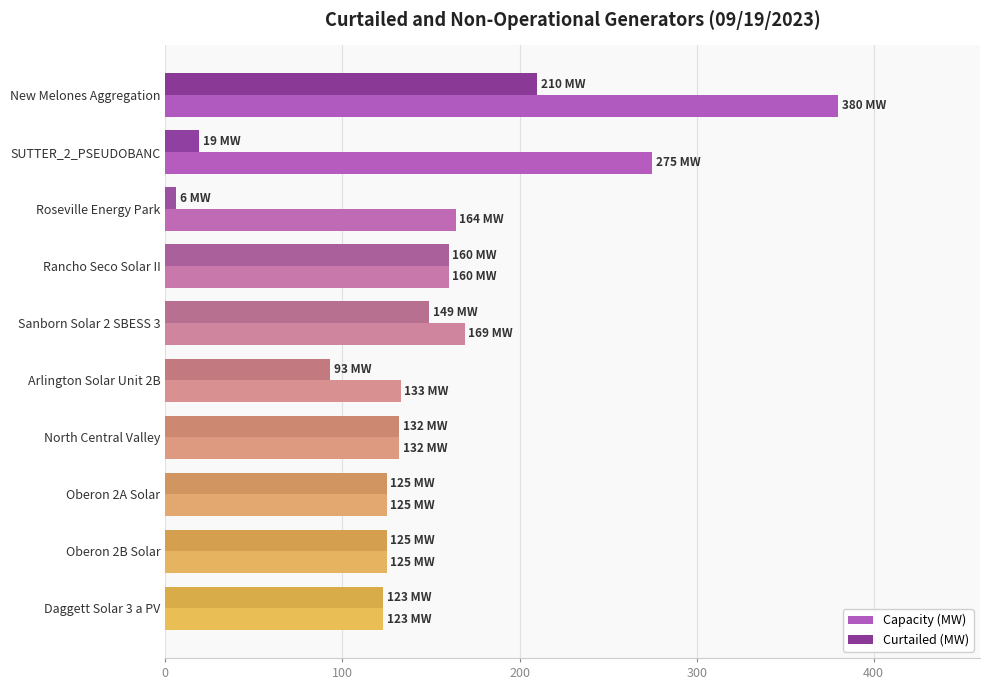

Which series has the widest spread of values?

Capacity (MW)